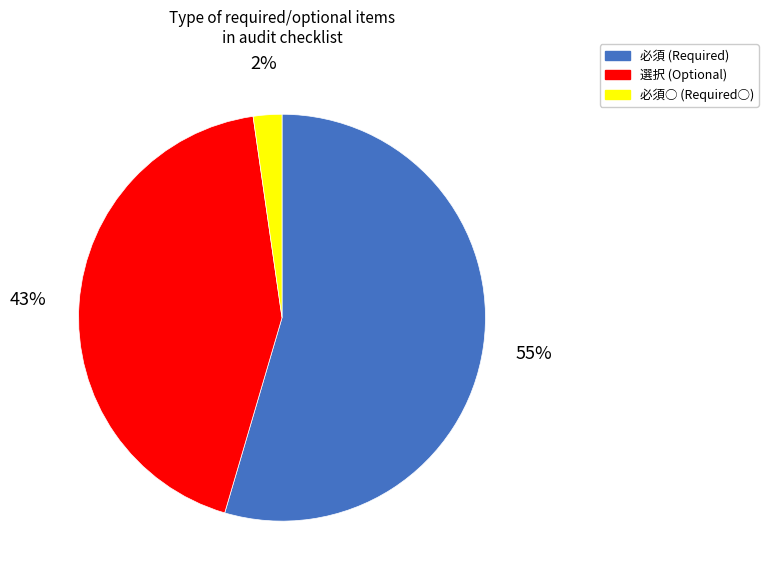

To the nearest percent, what is the average slice percentage?

33%